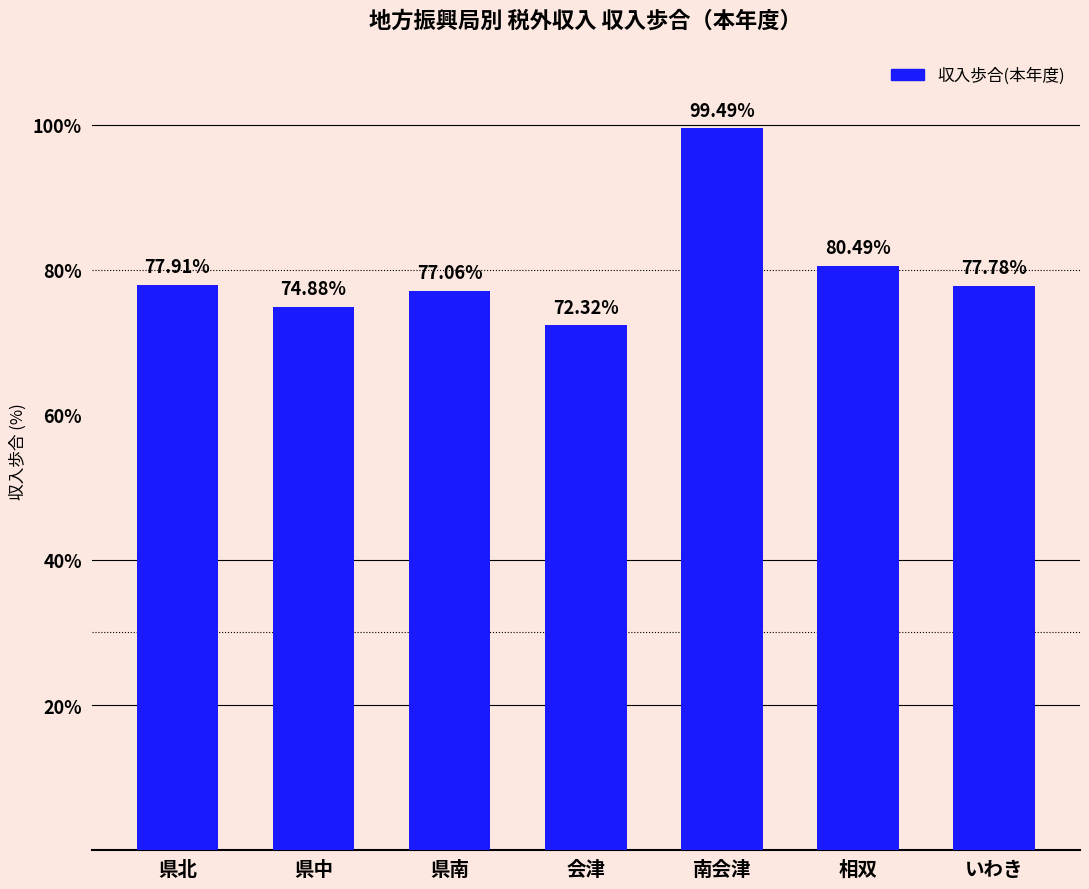

The value at 県北 is 77.9. True or false?

True